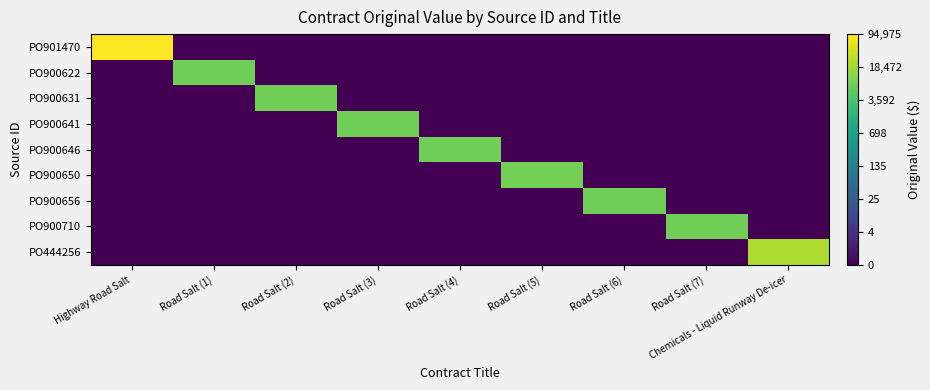

Which category has the highest value across all series?

Highway Road Salt